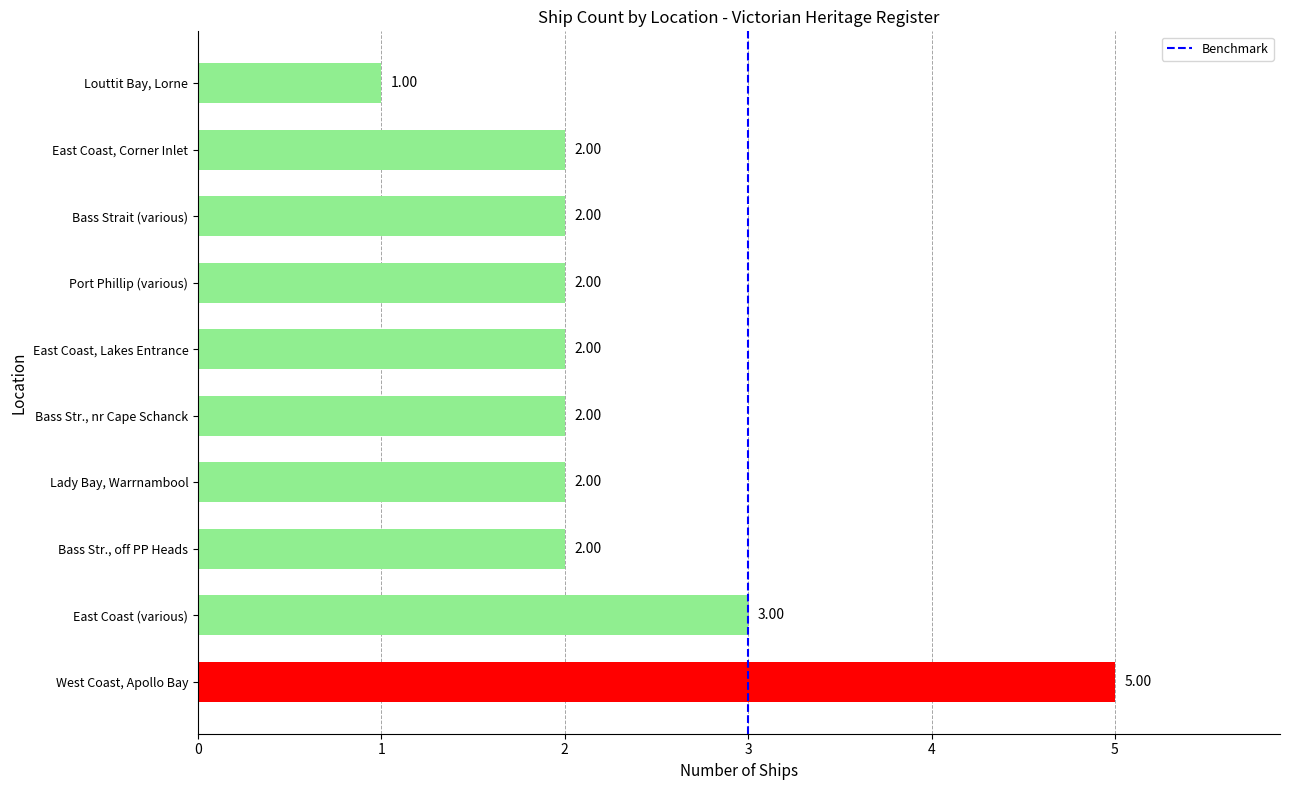

Are the bars grouped side by side (vs. stacked)?

No